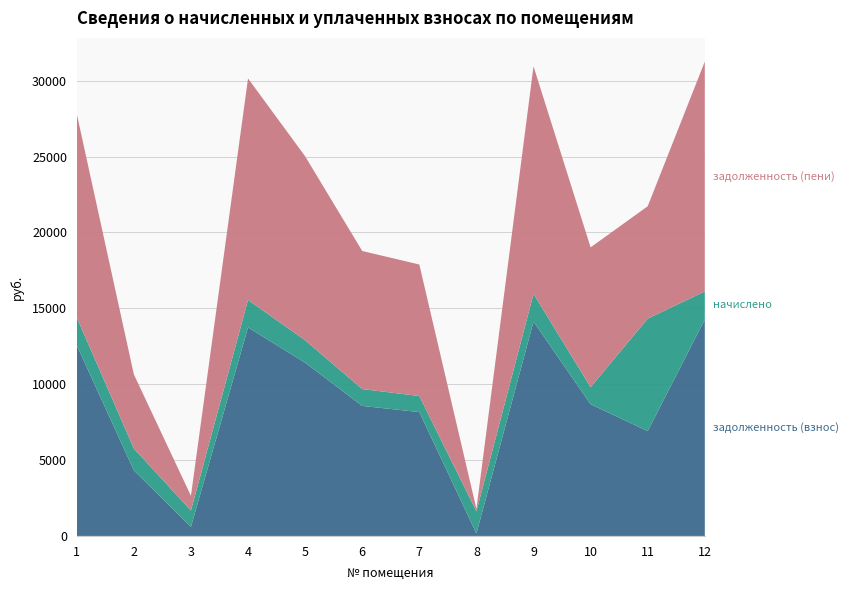

Reading right to left, extract all data points from this chart.

задолженность (взнос): 14264.2	6912.4	8677.8	14123.0	162.2	8162.6	8569.4	11416.8	13737.9	600.5	4321.1	12567.5
начислено: 1846.3	7406.1	1123.2	1828.0	1460.2	1056.5	1109.2	1477.7	1811.2	1074.1	1439.1	1835.7
задолженность (пени): 15143.9	7406.1	9213.0	14994.0	162.2	8666.0	9097.9	12120.9	14596.3	970.4	4888.5	13414.7